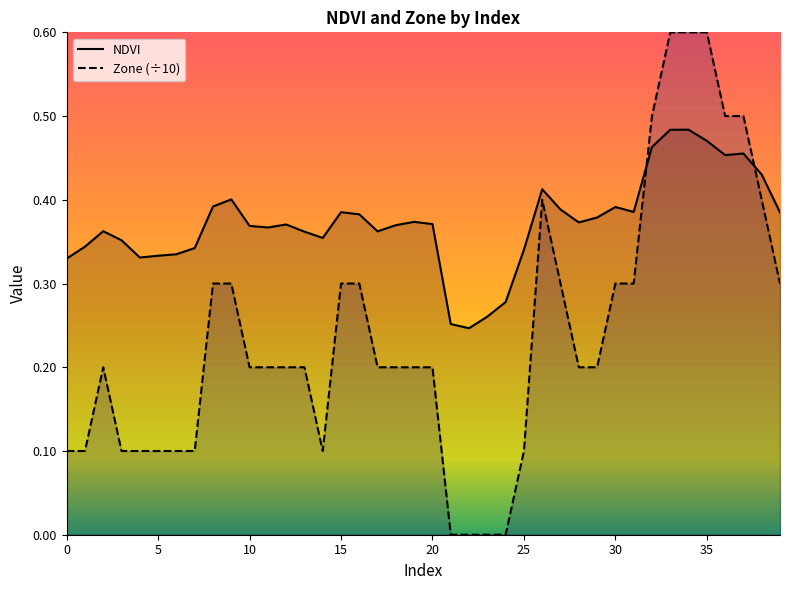

How many times do NDVI and Zone cross each other?

2